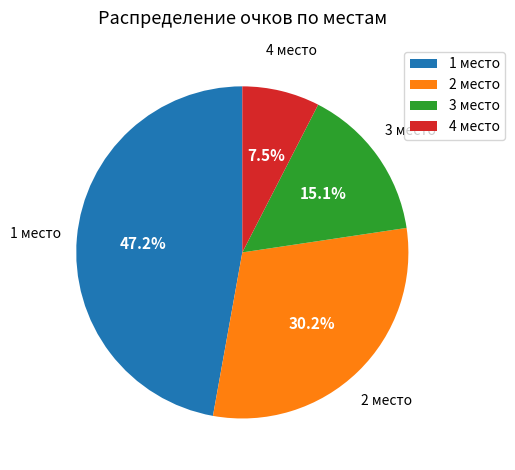

Is there any slice that represents more than half of the pie?

No